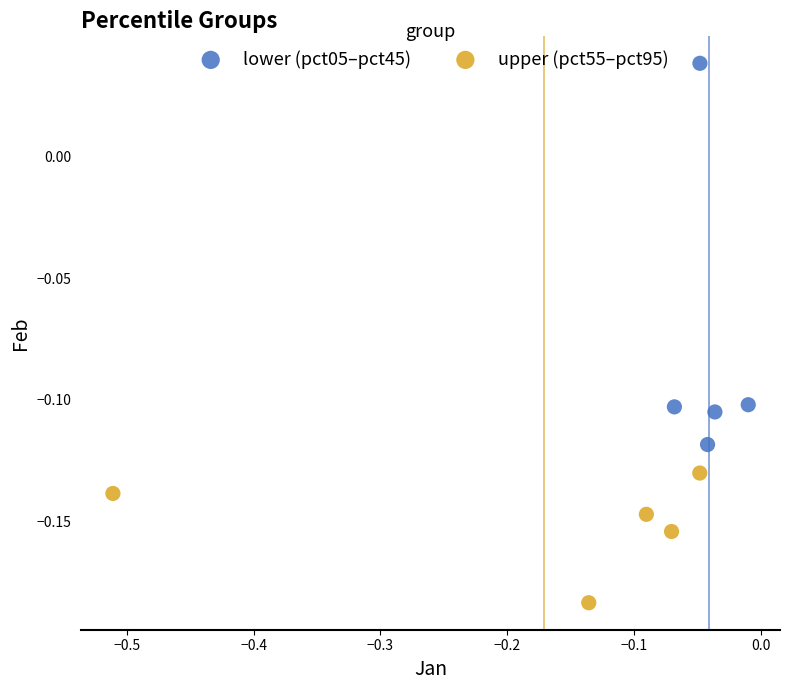

Which series reaches the maximum Y coordinate?

lower (pct05–pct45)